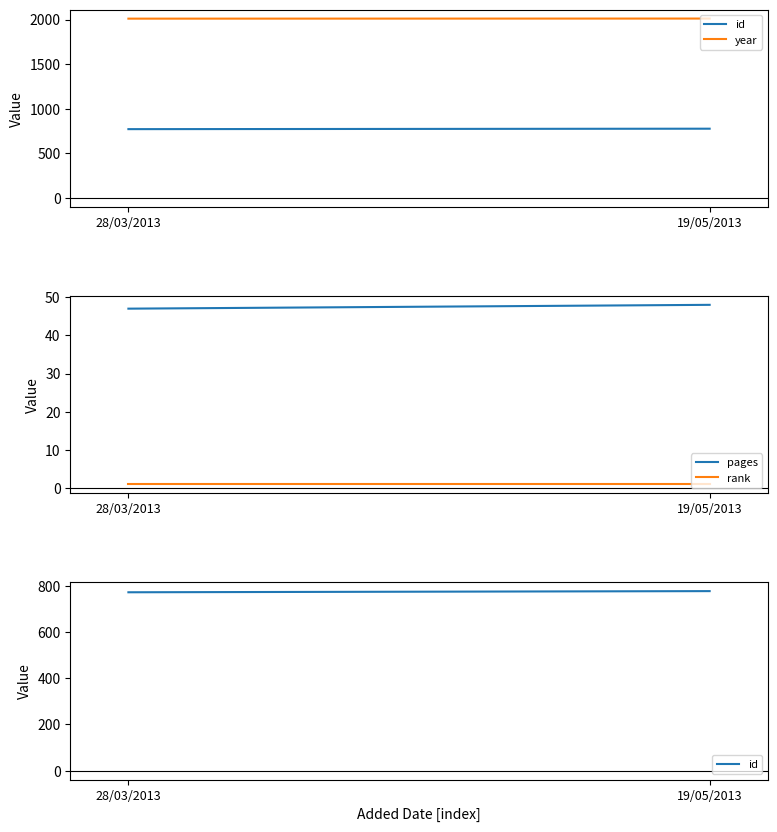

What is the label of the 1st point from the left?

28/03/2013